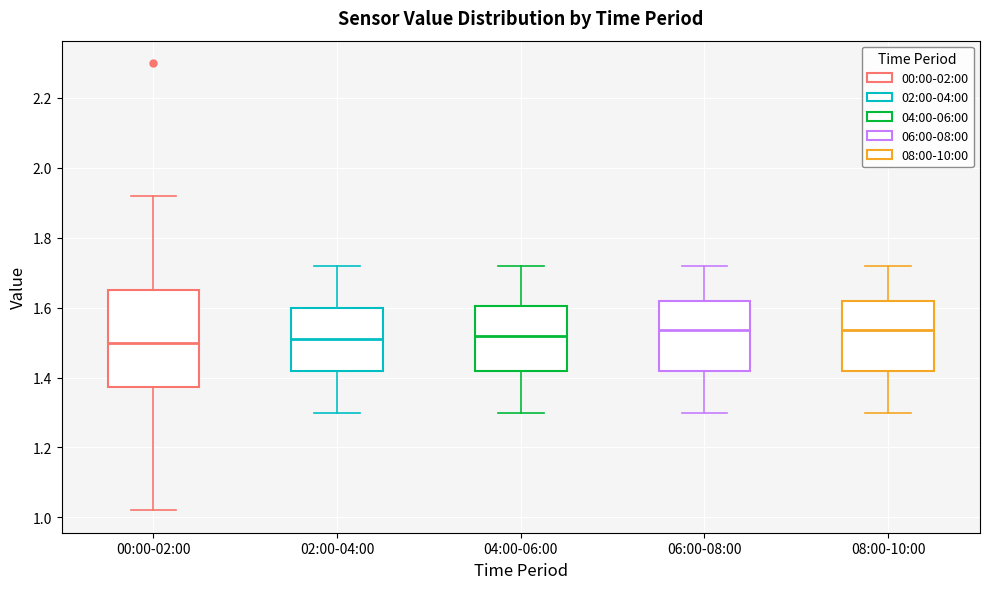

Where does the upper whisker of the box for 08:00-10:00 end on the y-axis? The values are not printed on the chart, so give them approximately, as read against the axis.

1.72